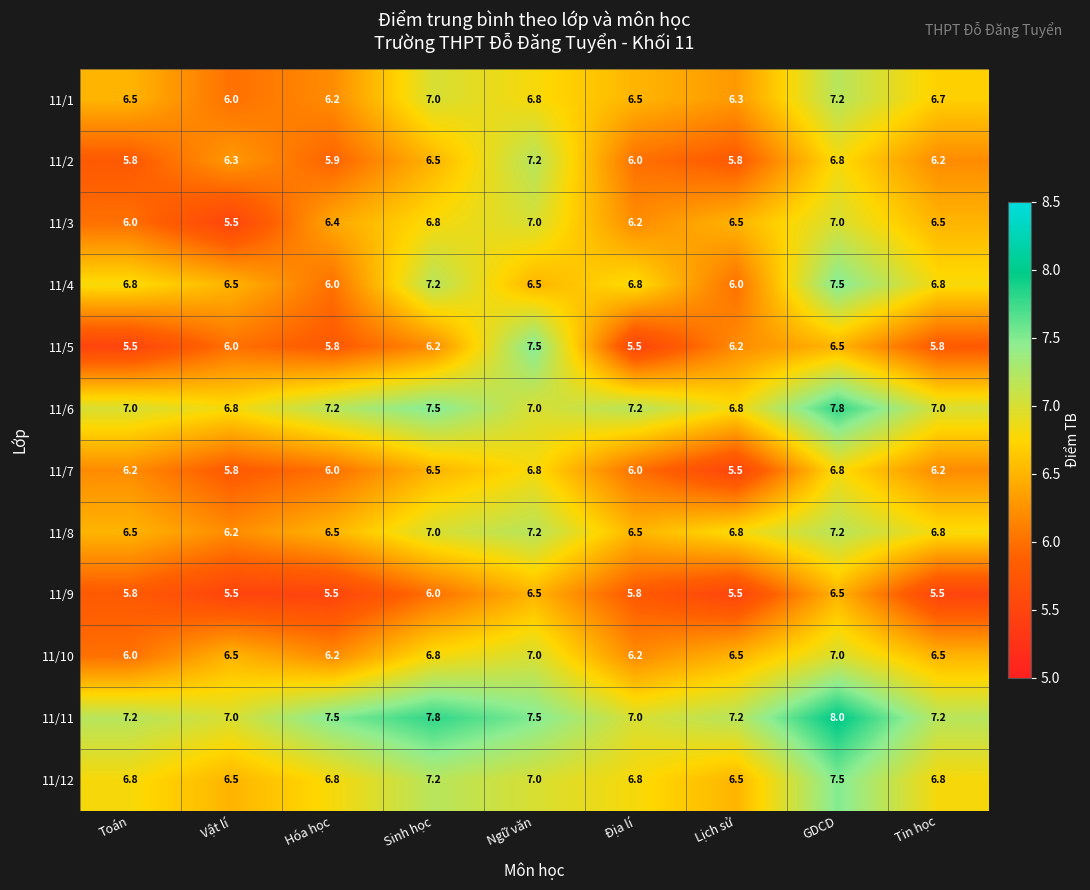

What is the spread (max minus min) of values at Sinh học?

1.8